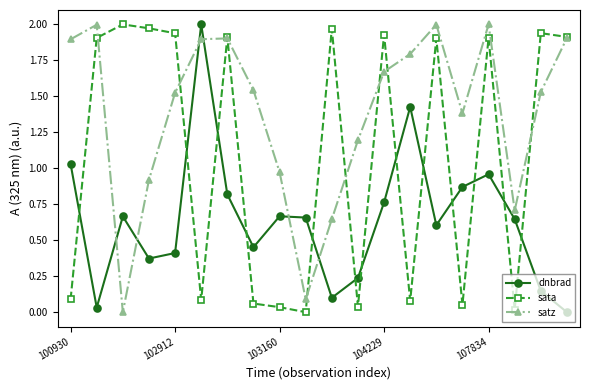

How many intersections are there between sata and dnbrad?

13